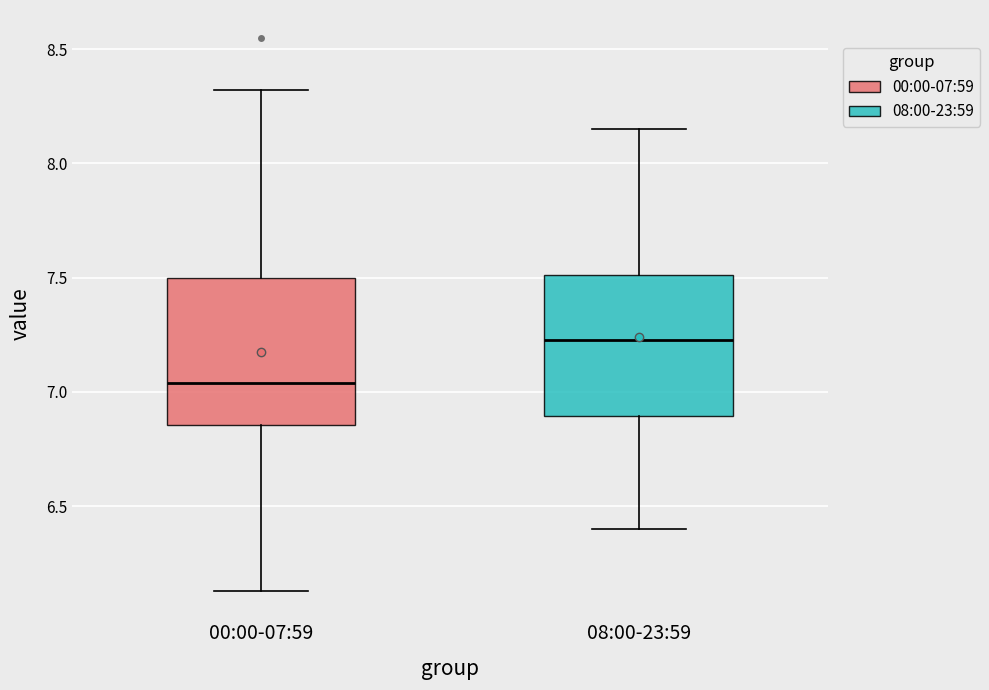

Reading left to right, transcribe this box plot: for each box, give where its median line is, the range the box spans, and where its two whiskers end, as read against the y-axis. The values are not printed on the chart, so give them approximately, as read against the axis.

00:00-07:59: median 7.05, box 6.85 to 7.50, whiskers 6.15 to 8.30
08:00-23:59: median 7.25, box 6.90 to 7.50, whiskers 6.40 to 8.15